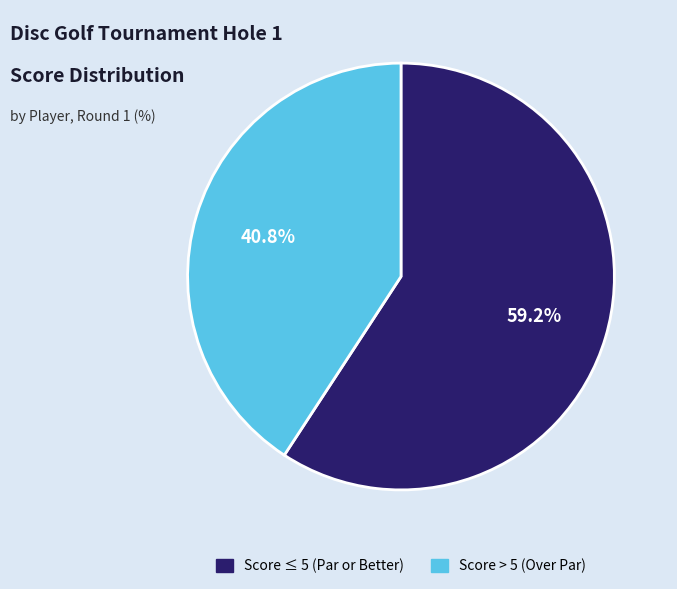

Is there any slice that represents more than half of the pie?

Yes